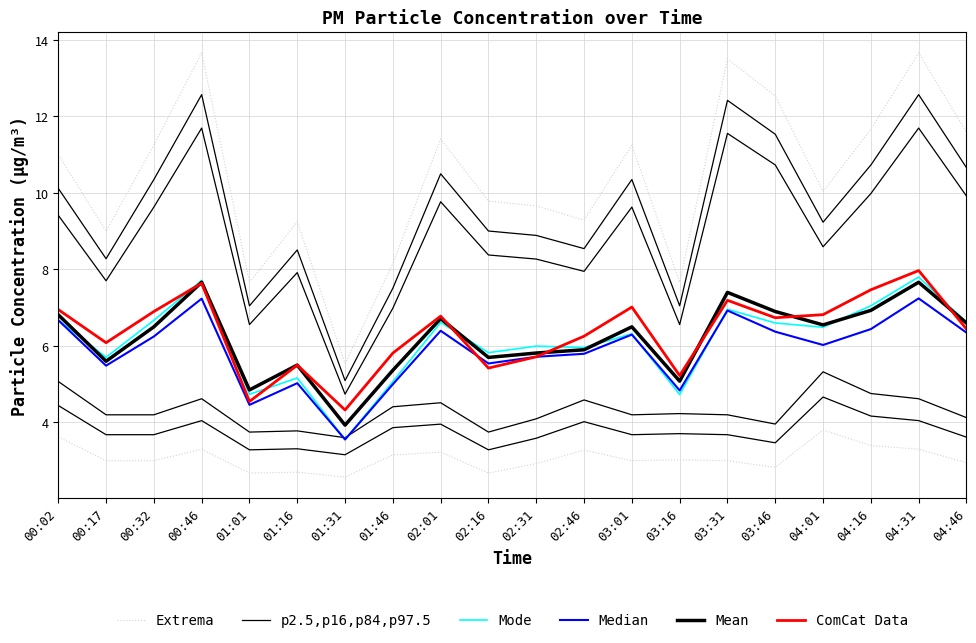

True or false: Median and Mean cross at least once.

False